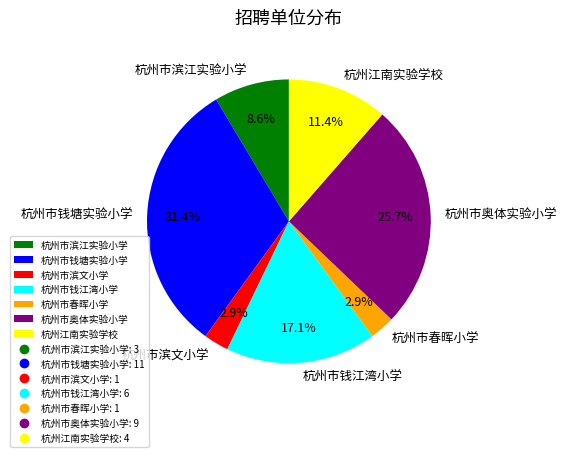

Does 杭州市钱江湾小学 represent more than half of the total?

No